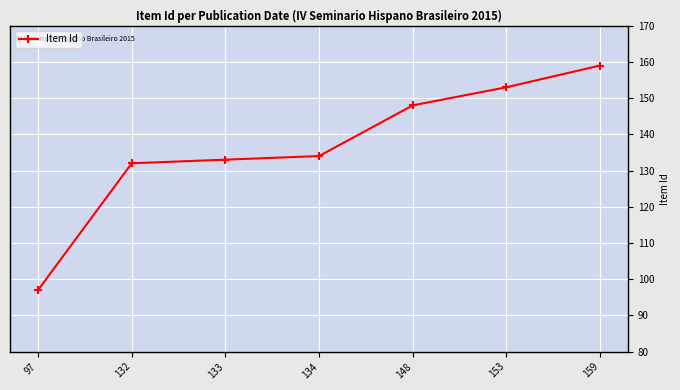

Between 134 and 159, which is larger?

159